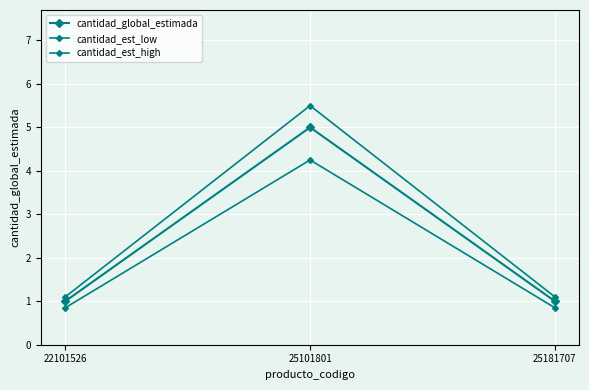

The value of cantidad_est_low at 25101801 is 6.7. True or false?

False